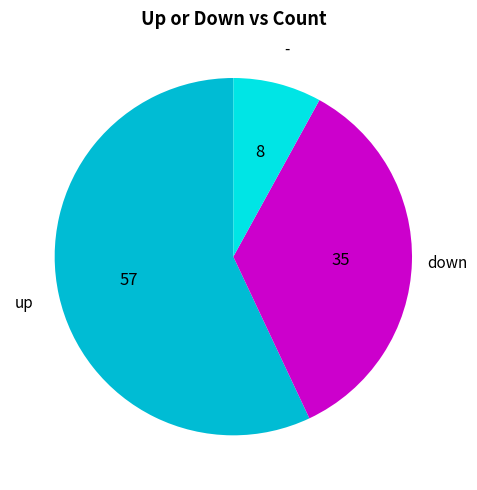

Is the sum of - and down greater than half?

No